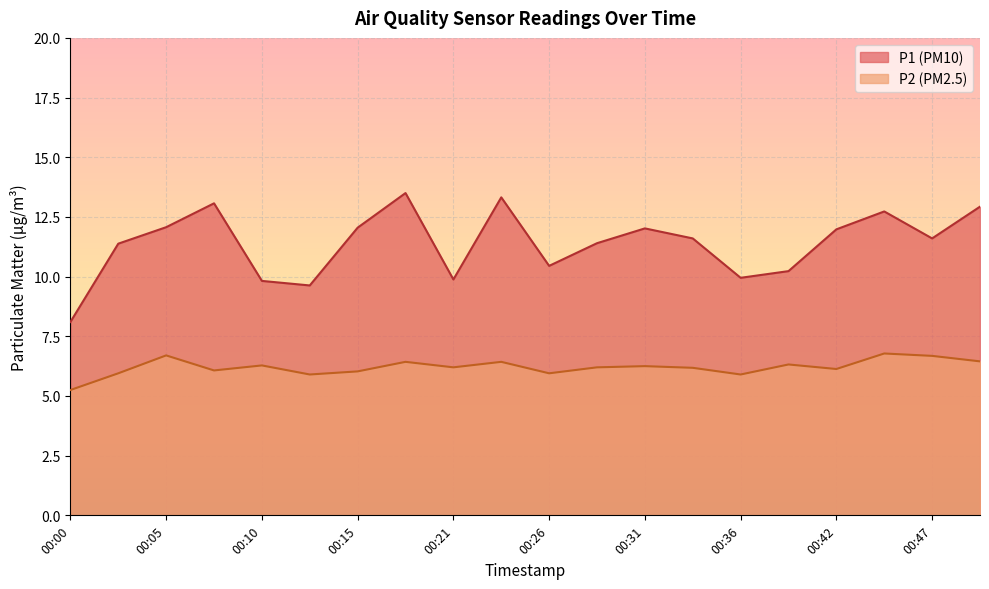

What is the minimum value shown in the chart?

5.2